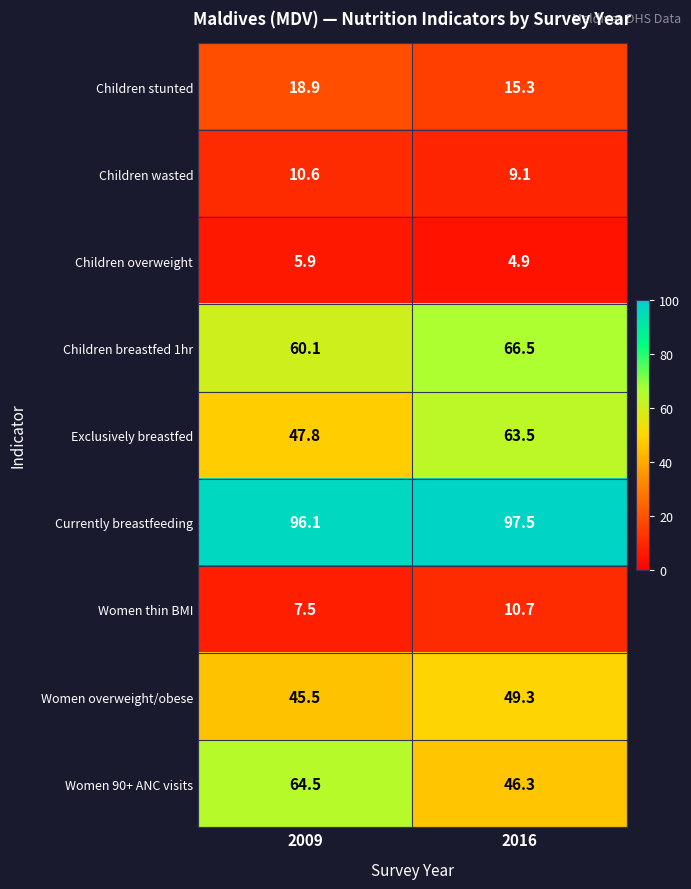

What is the average value of the Children stunted series?

17.1